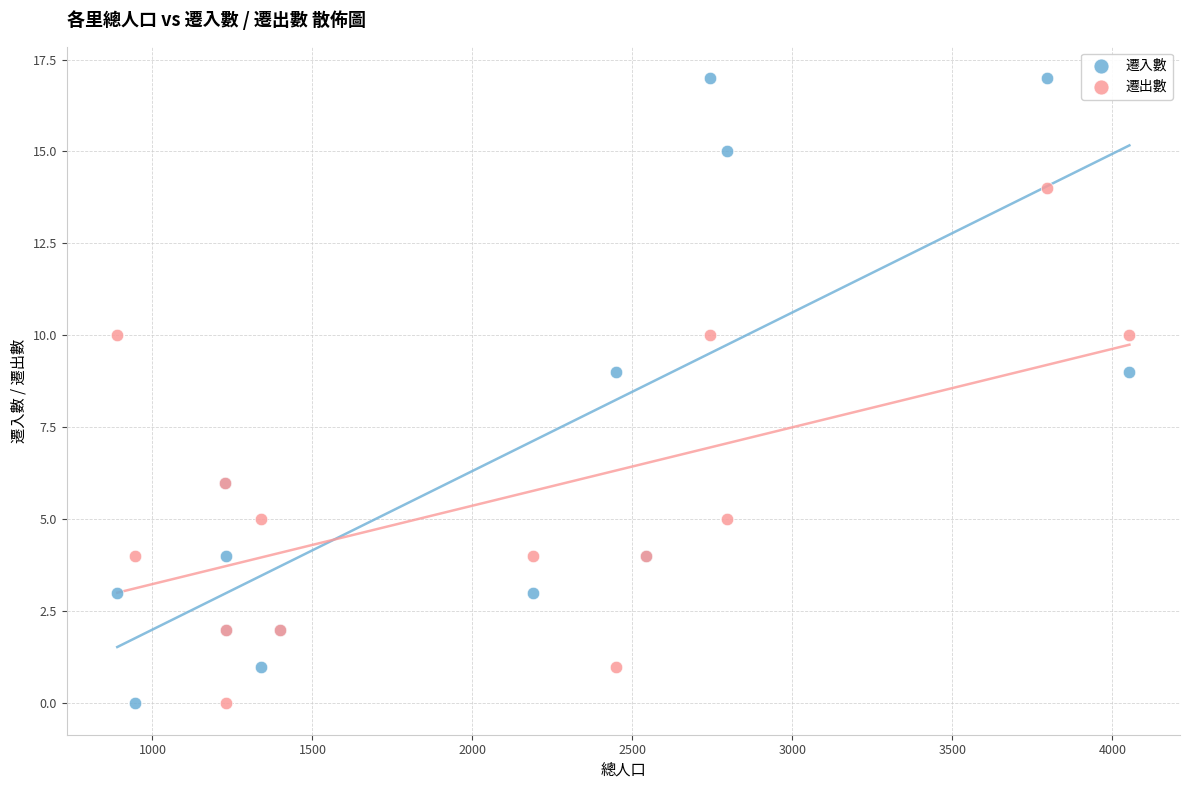

What is the X range (max minus min) for the scatter plot?

3163